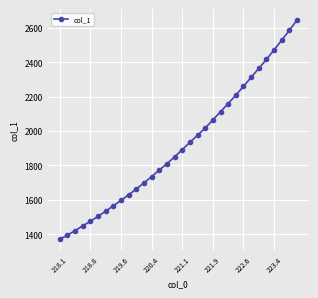

What is the sum of all values?

61420.7